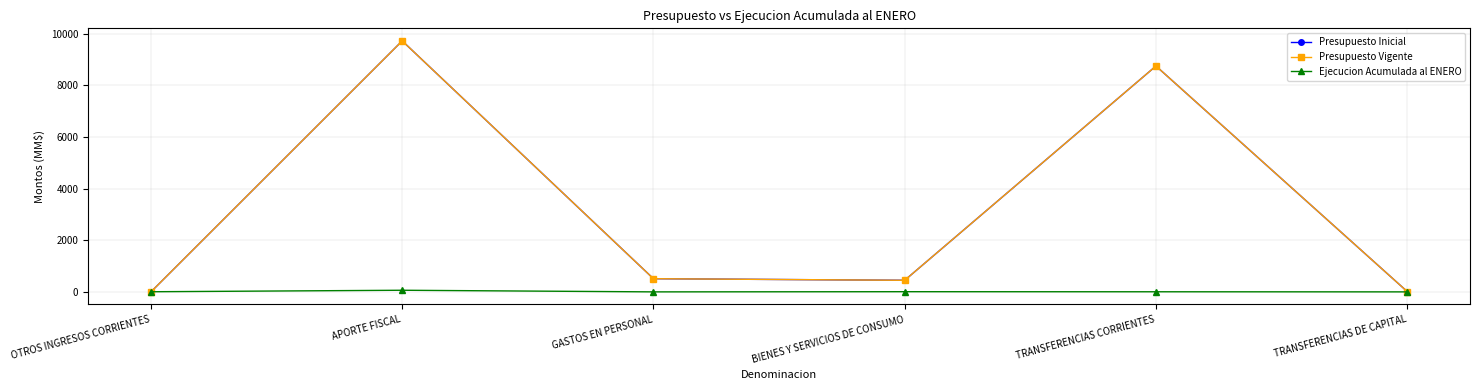

The Ejecucion Acumulada al ENERO series shows 0 at TRANSFERENCIAS DE CAPITAL. True or false?

True